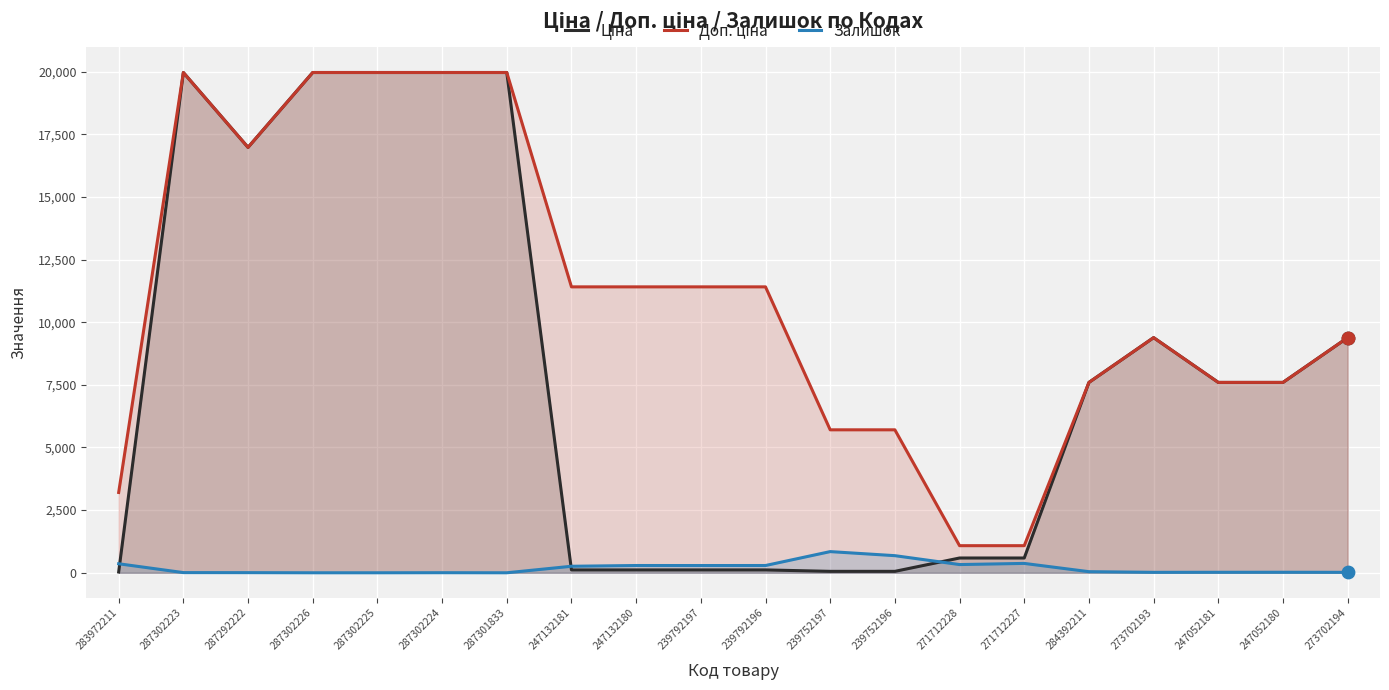

Which series has the widest spread of Y values?

Ціна